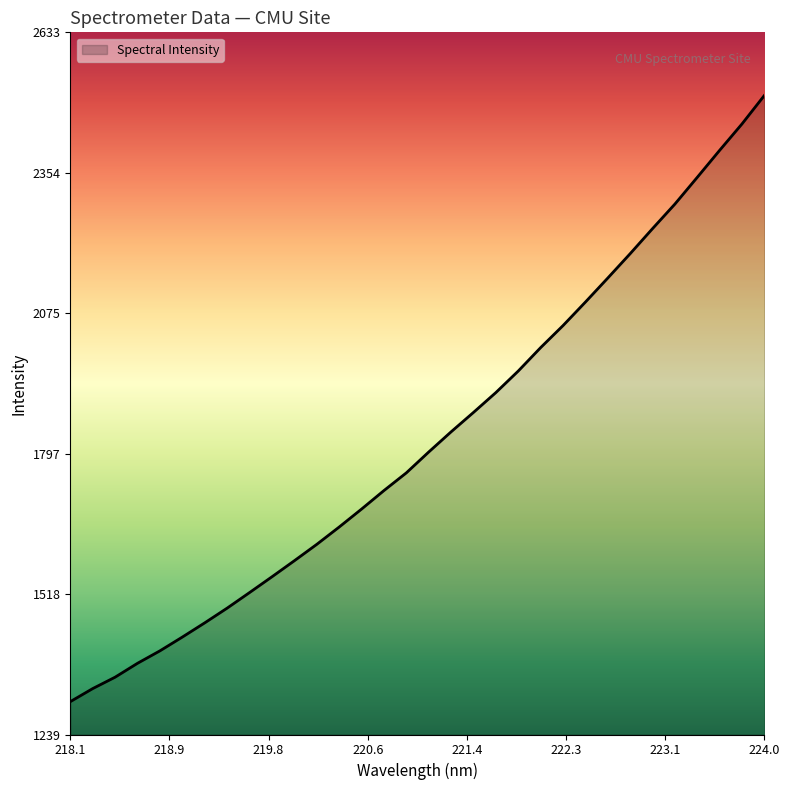

What is the smallest value displayed?

1304.5